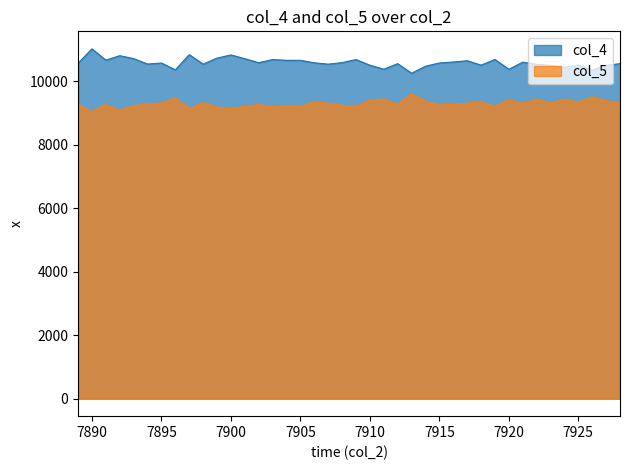

Is the value of col_5 at 7927 greater than the value of col_4 at 7923?

No